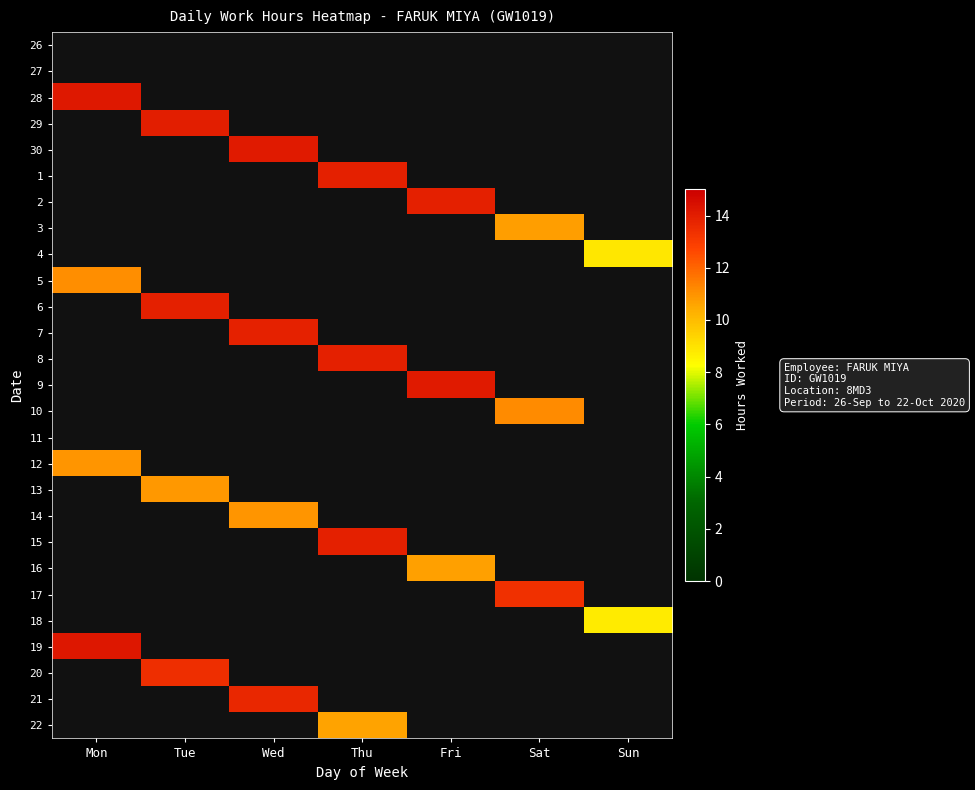

Is the value of row_26 at Mon greater than the value of row_11 at Sat?

No